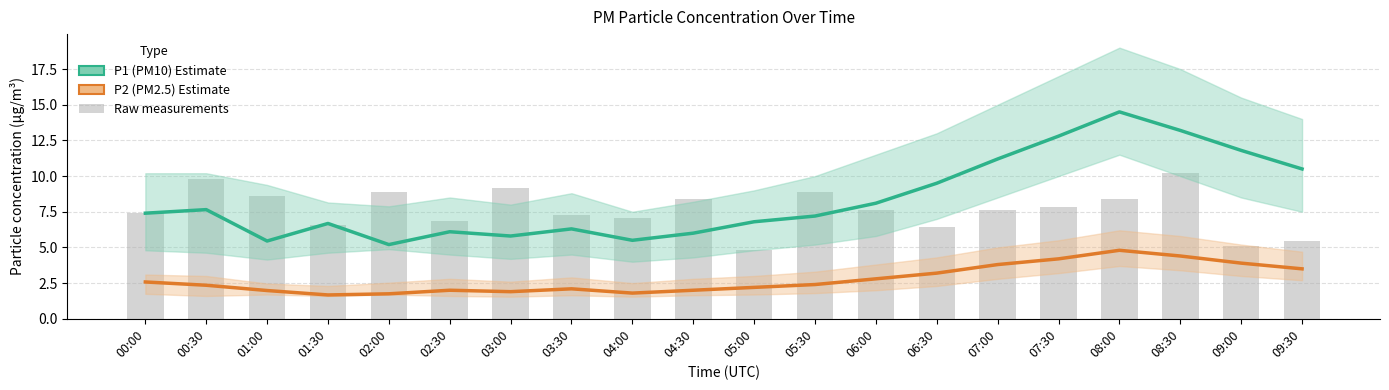

List the labels in order of P2 (PM2.5) Estimate value, largest first.

08:00, 08:30, 07:30, 09:00, 07:00, 09:30, 06:30, 06:00, 00:00, 05:30, 00:30, 05:00, 03:30, 02:30, 04:30, 01:00, 03:00, 04:00, 02:00, 01:30